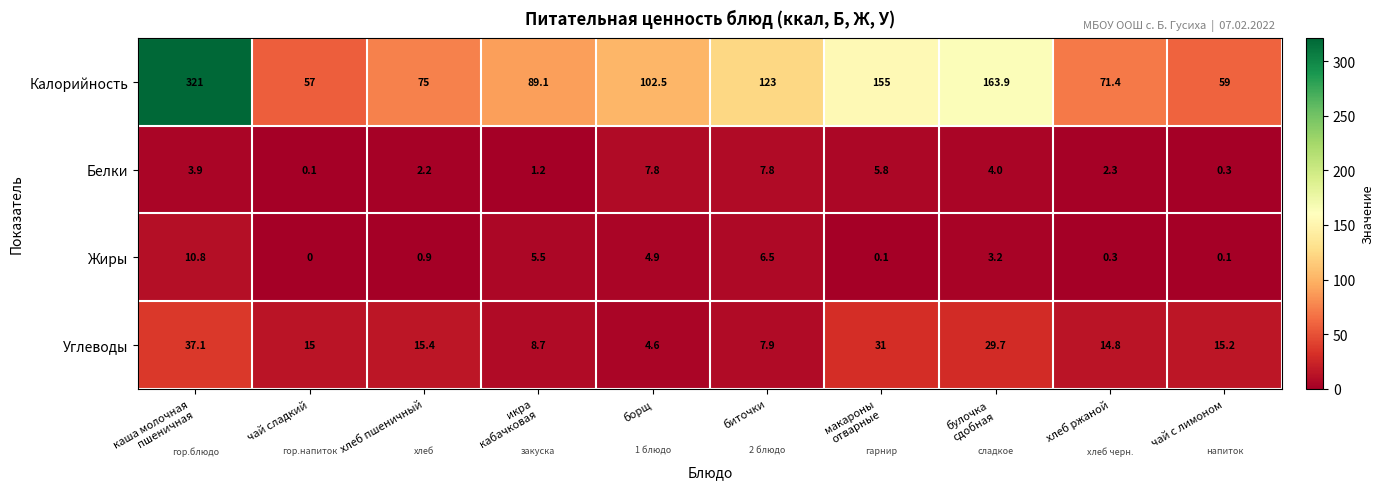

At which label is Жиры closest to 5?

борщ